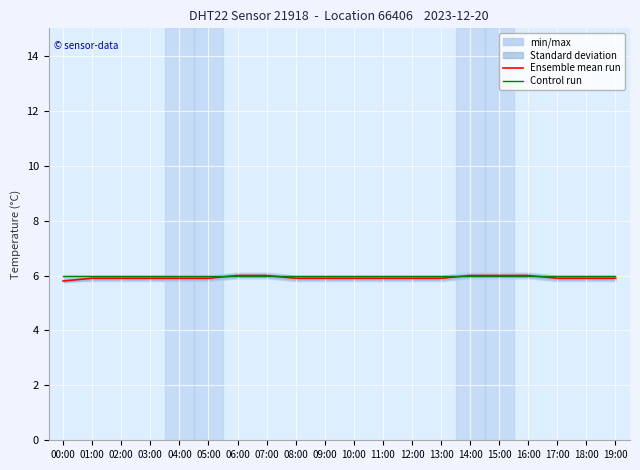

What is the smallest value displayed?

5.8